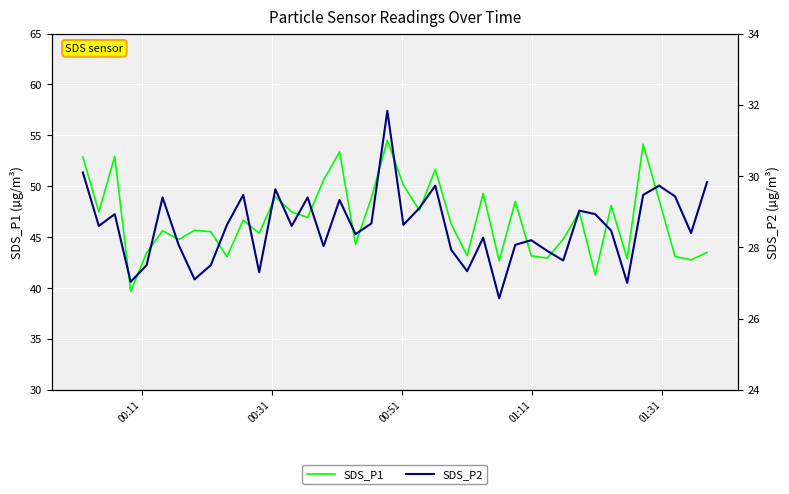

True or false: SDS_P2 and SDS_P1 intersect in this chart.

False